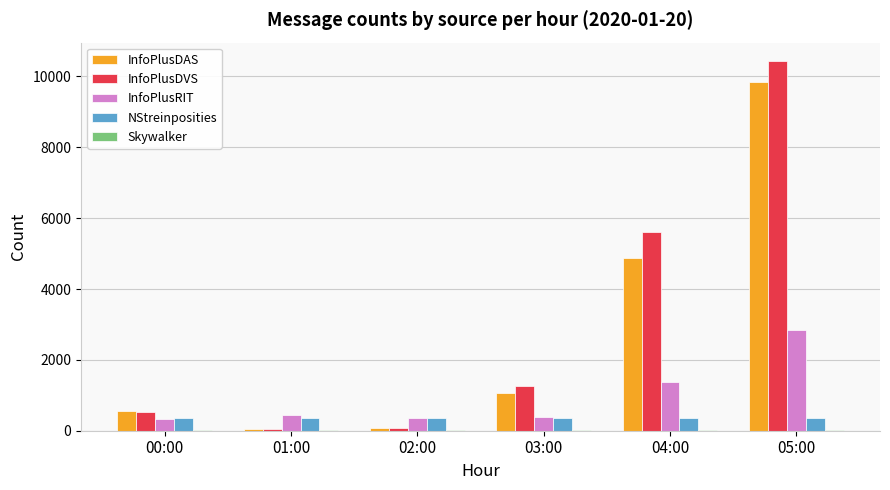

What is the sum of the InfoPlusDVS values at 01:00 and 02:00?

133